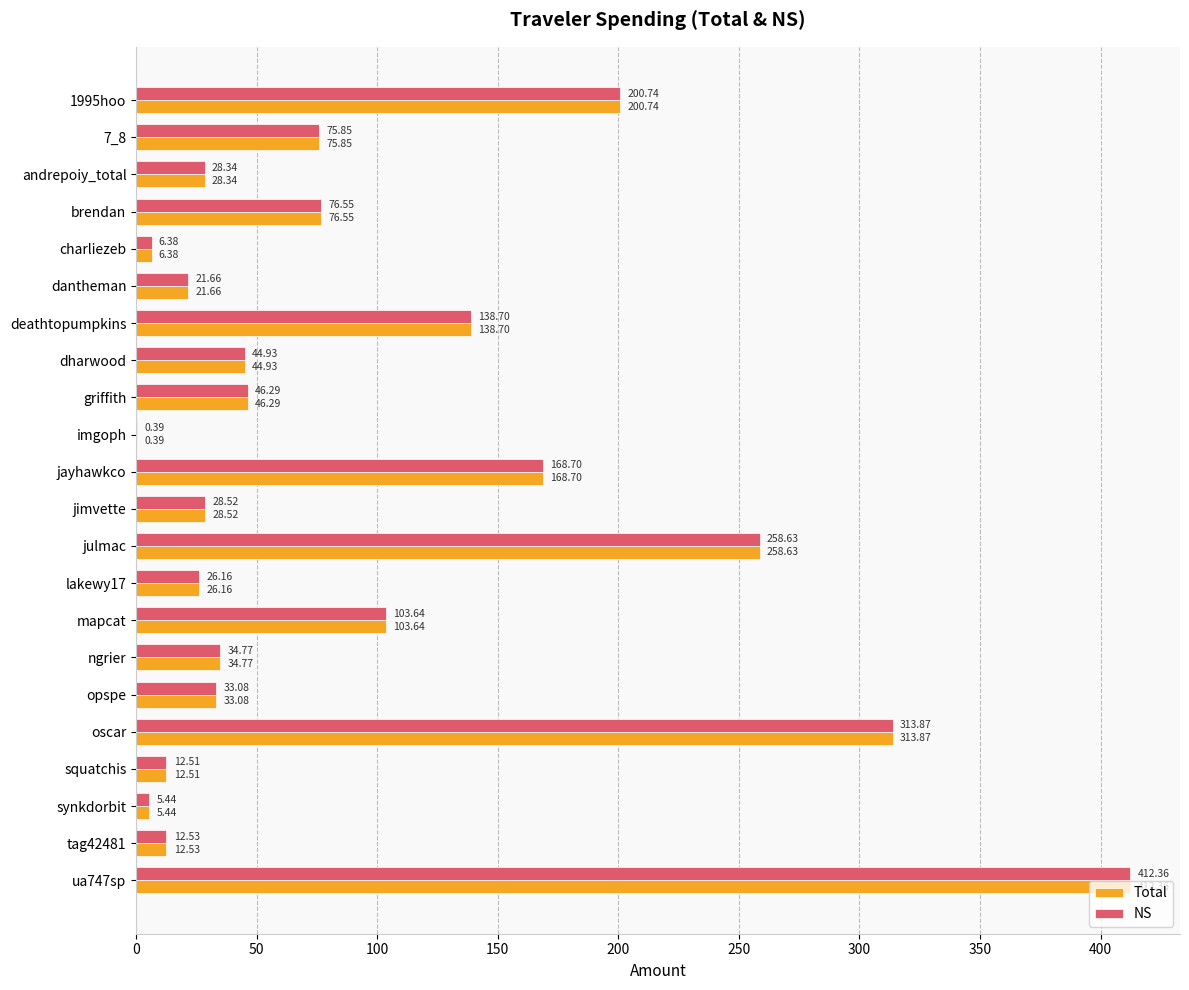

What is the sum of all Total values?

2050.0